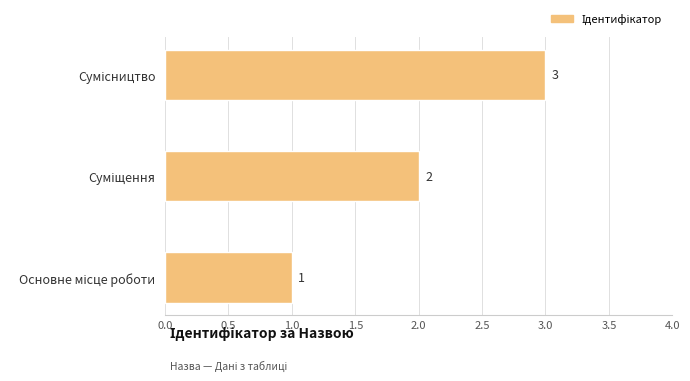

Count the values in the range 1 to 3.

3